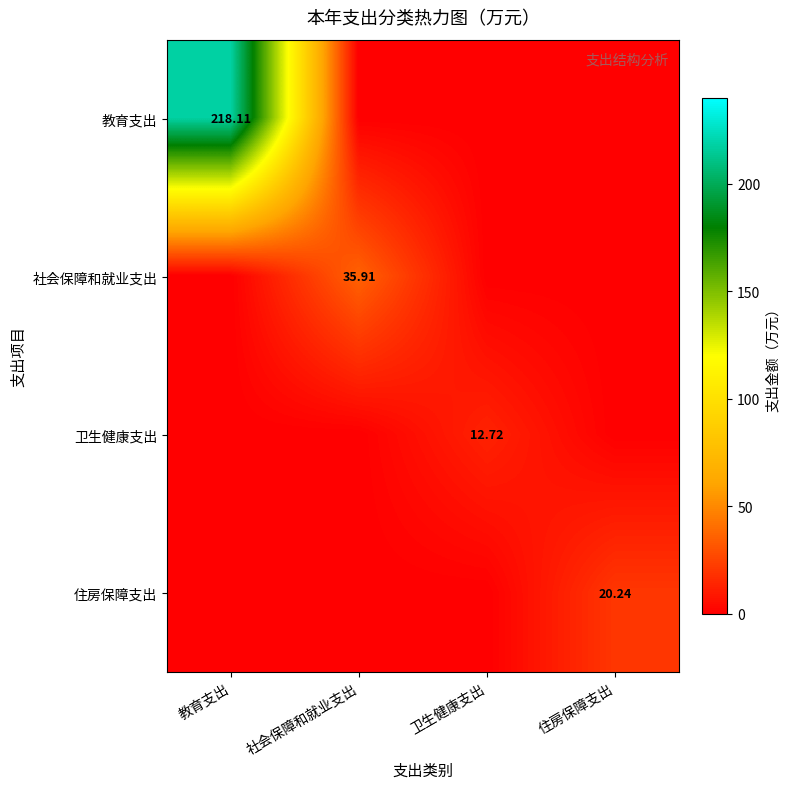

What is the highest value of the 卫生健康支出 series?

12.7